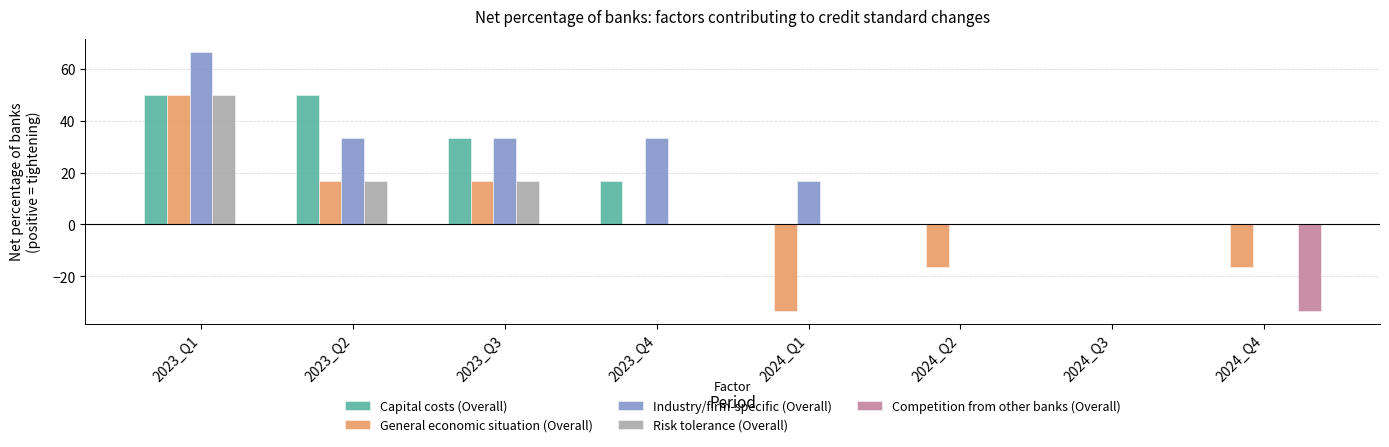

What are all the series names shown in the legend?

Capital costs (Overall), General economic situation (Overall), Industry/firm-specific (Overall), Risk tolerance (Overall), Competition from other banks (Overall)